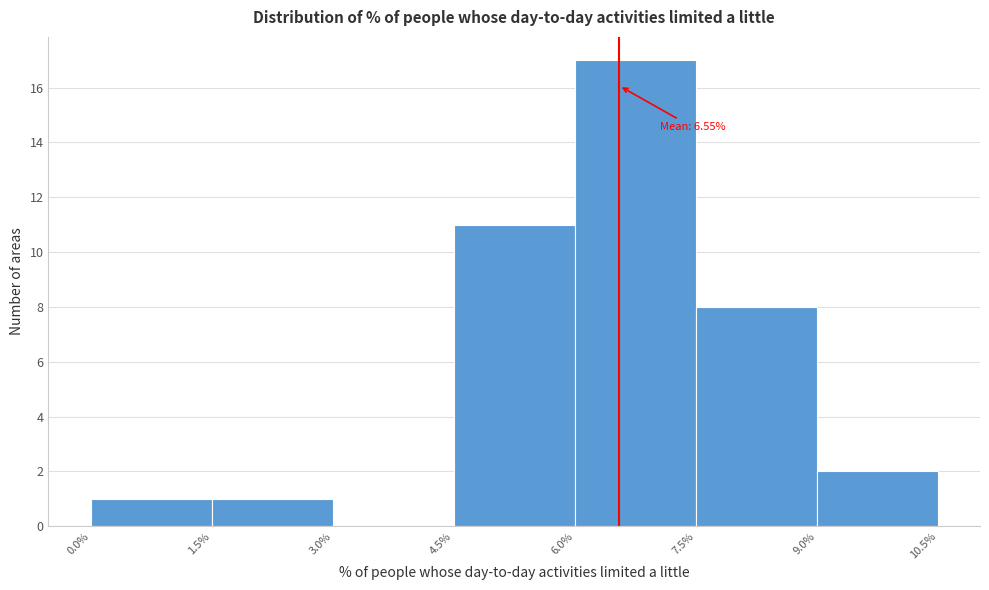

Over which range of the x-axis is the bar tallest?

6.0% to 7.5%